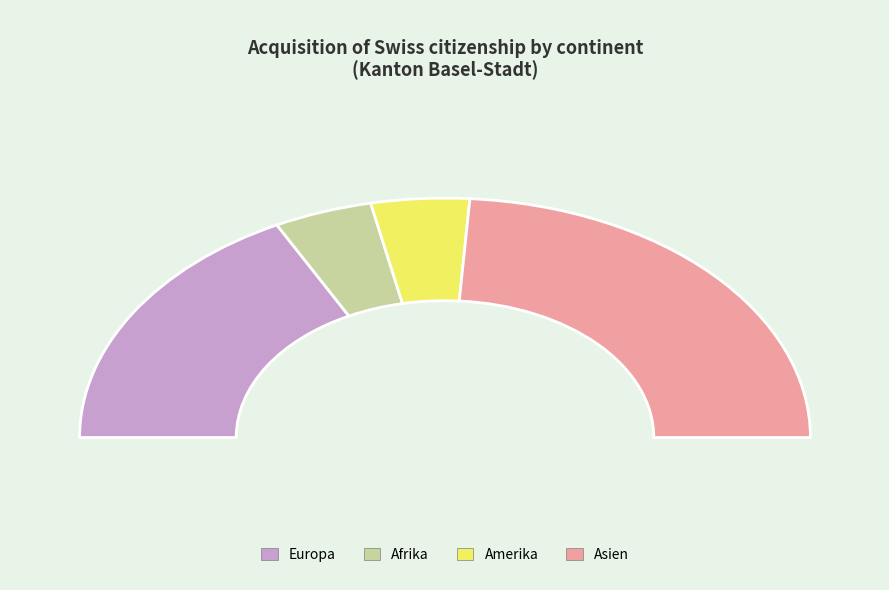

Count the number of slices in the pie.

5